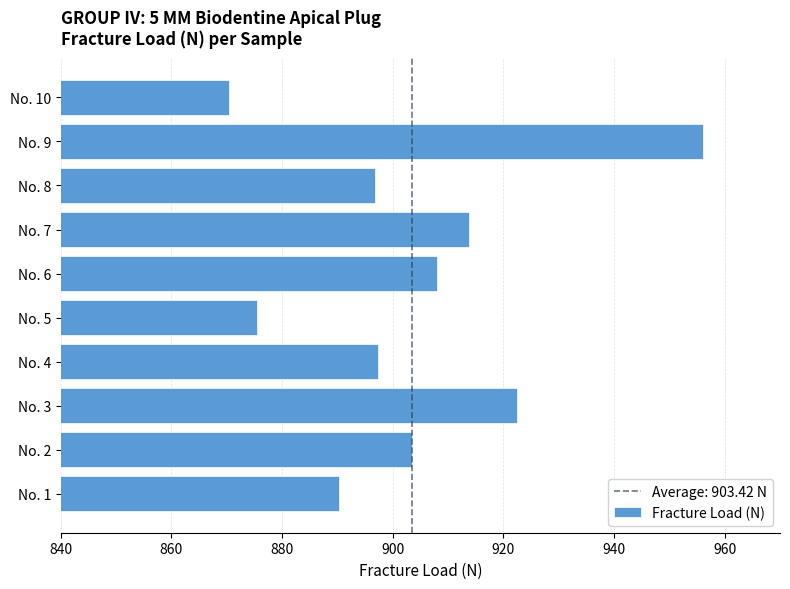

The value at No. 7 is 383.2. True or false?

False